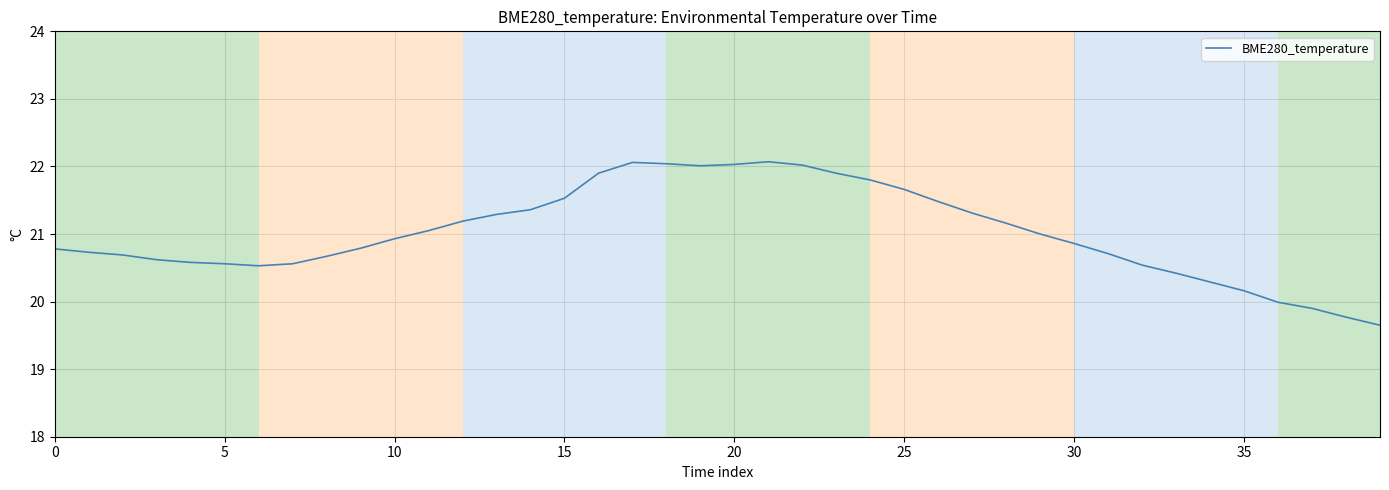

What is the difference between the maximum and minimum values?

2.4